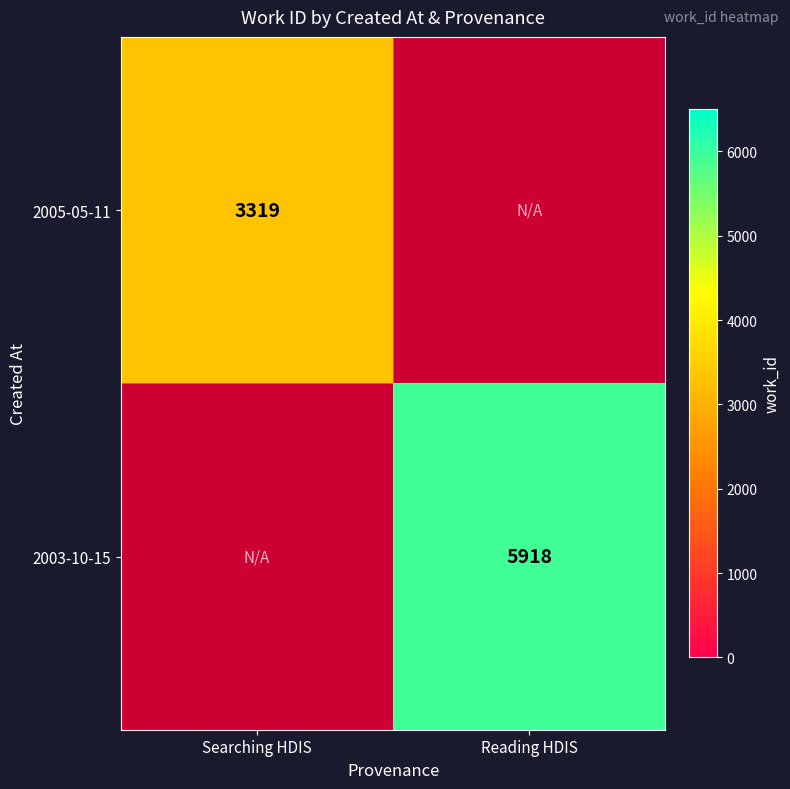

Is it true that 2005-05-11 equals 5417 at Searching HDIS?

False